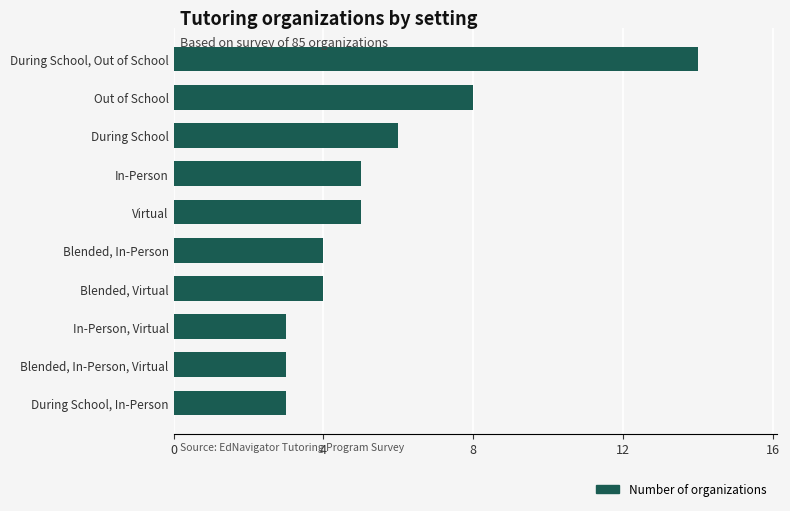

What is the value of the 9th bar from the top?

3